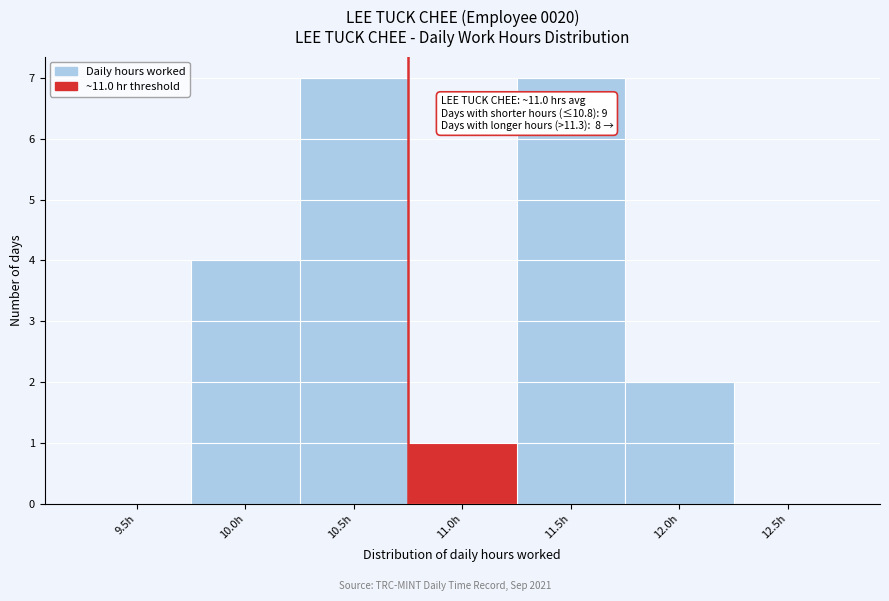

Reading right to left, extract all data points from this chart.

12.5h=0	12.0h=2	11.5h=7	11.0h=1	10.5h=7	10.0h=4	9.5h=0